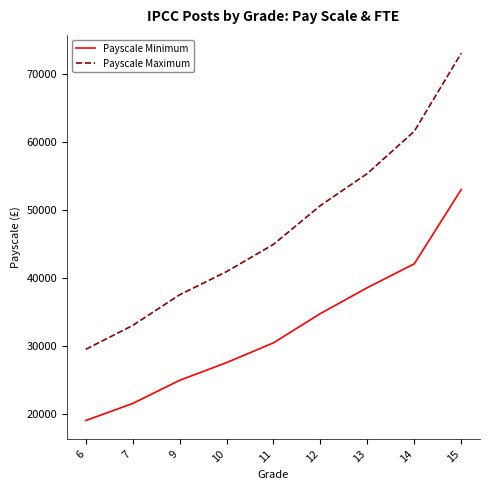

At how many categories does at least one series exceed 62980?

1